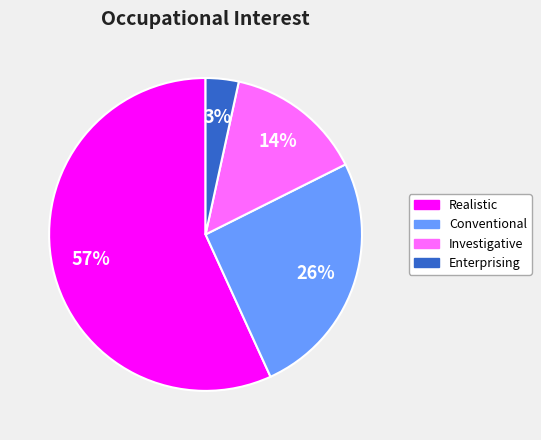

To the nearest percent, what is the average slice percentage?

25%